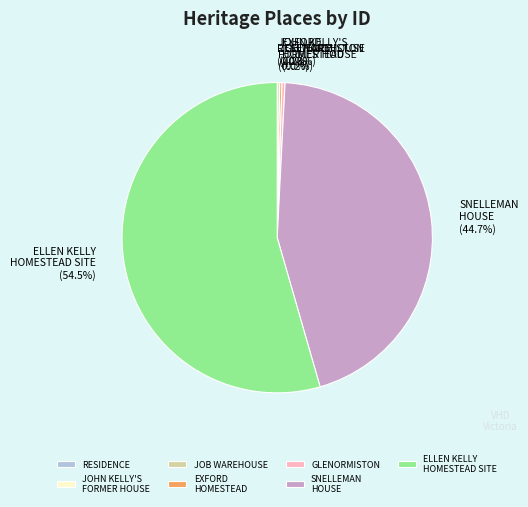

Is there a majority slice in this chart?

Yes